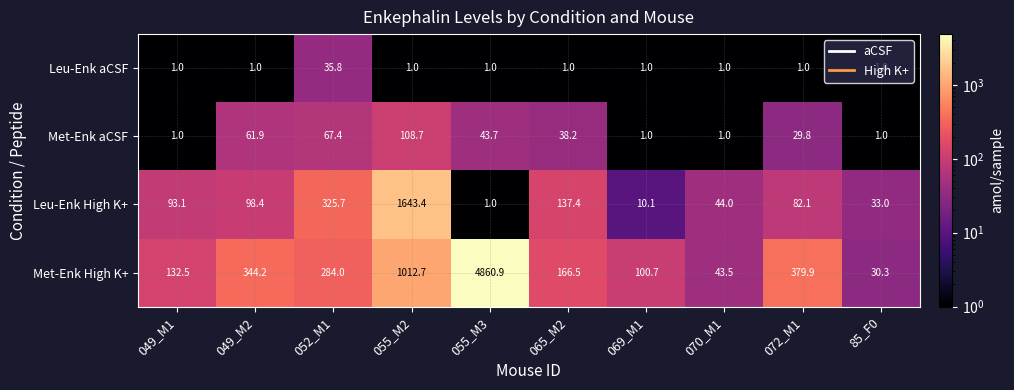

True or false: Met-Enk aCSF has a value of 1.0 at 069_M1.

True